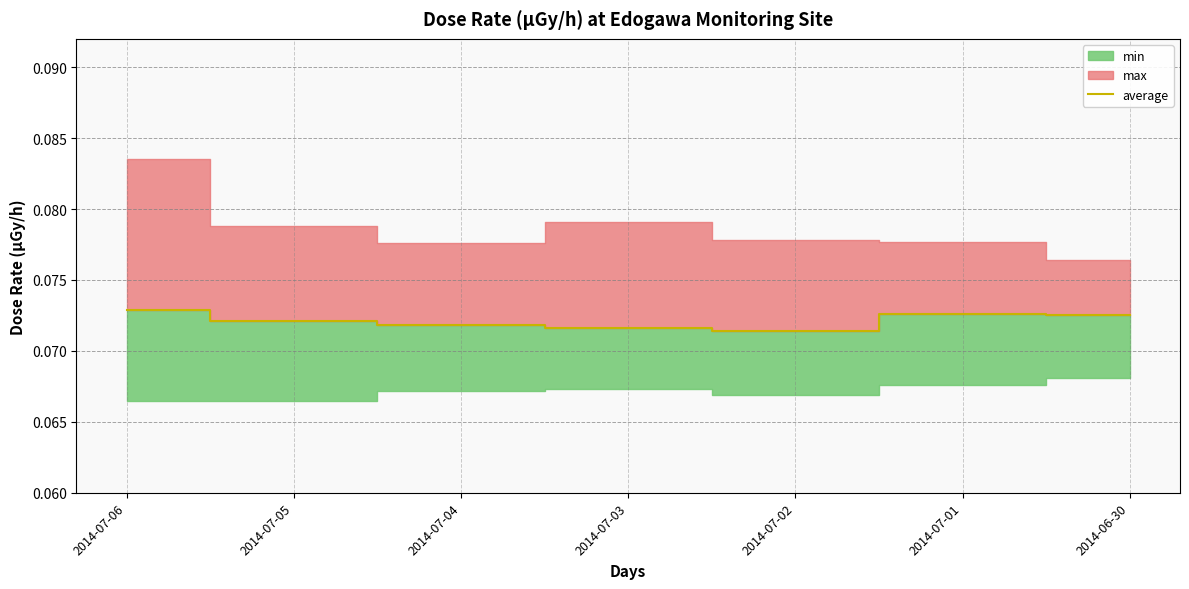

Count the values in the range 0 to 1.

7